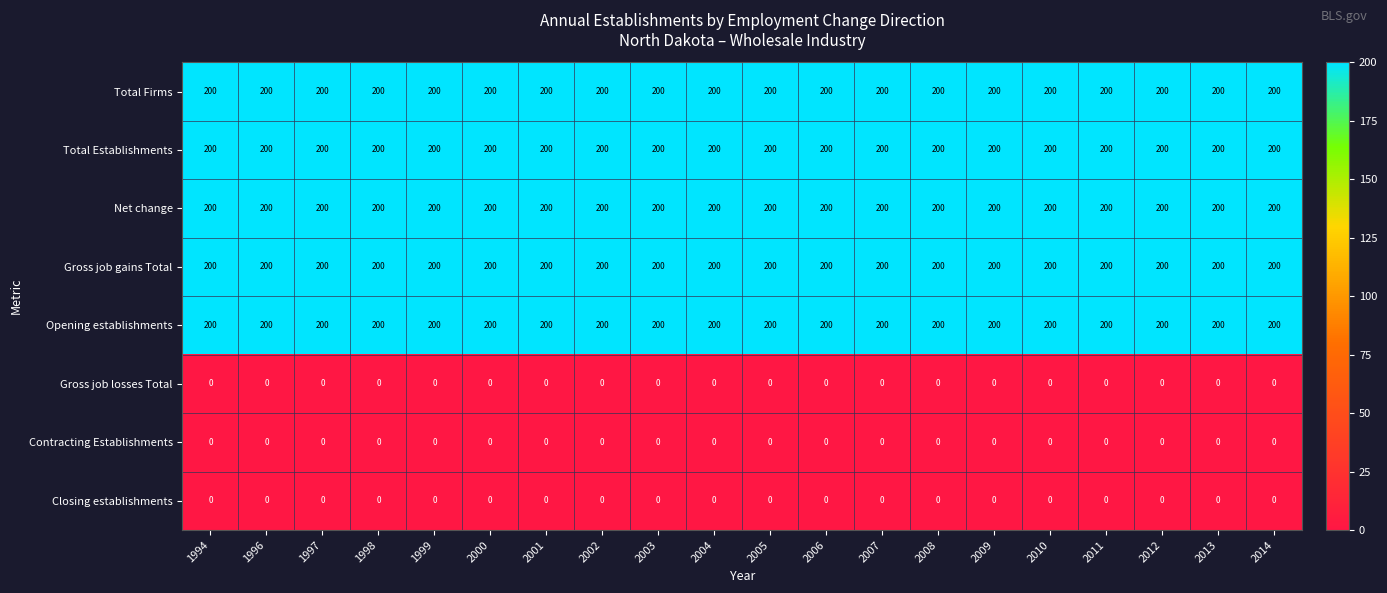

At how many categories does at least one series exceed 124?

20